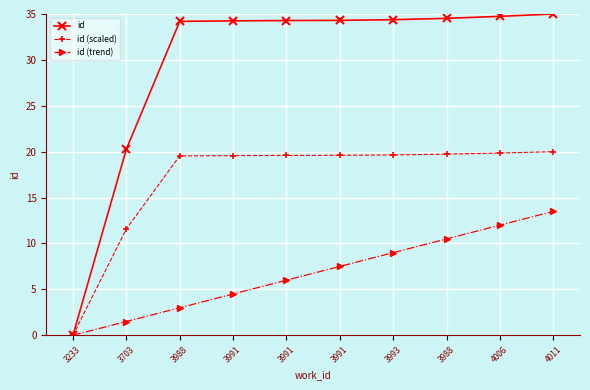

How many distinct data groups are displayed?

3